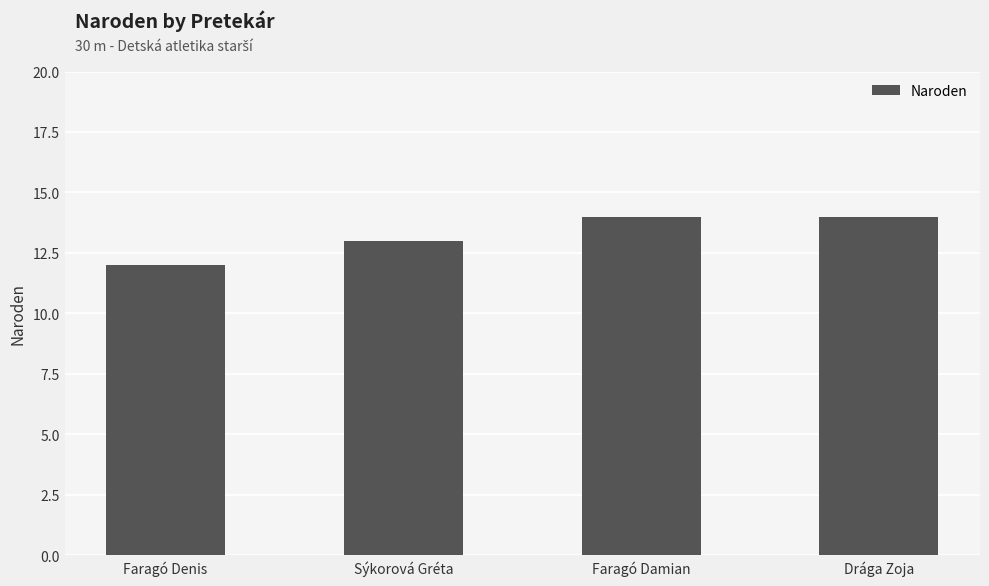

Approximately how many times larger is the value at Drága Zoja compared to Faragó Denis?

1.2